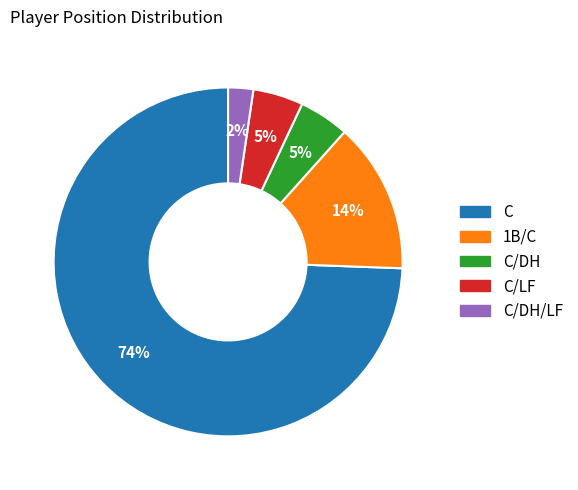

To the nearest percent, what is the difference between the largest and smallest slice percentages?

72%